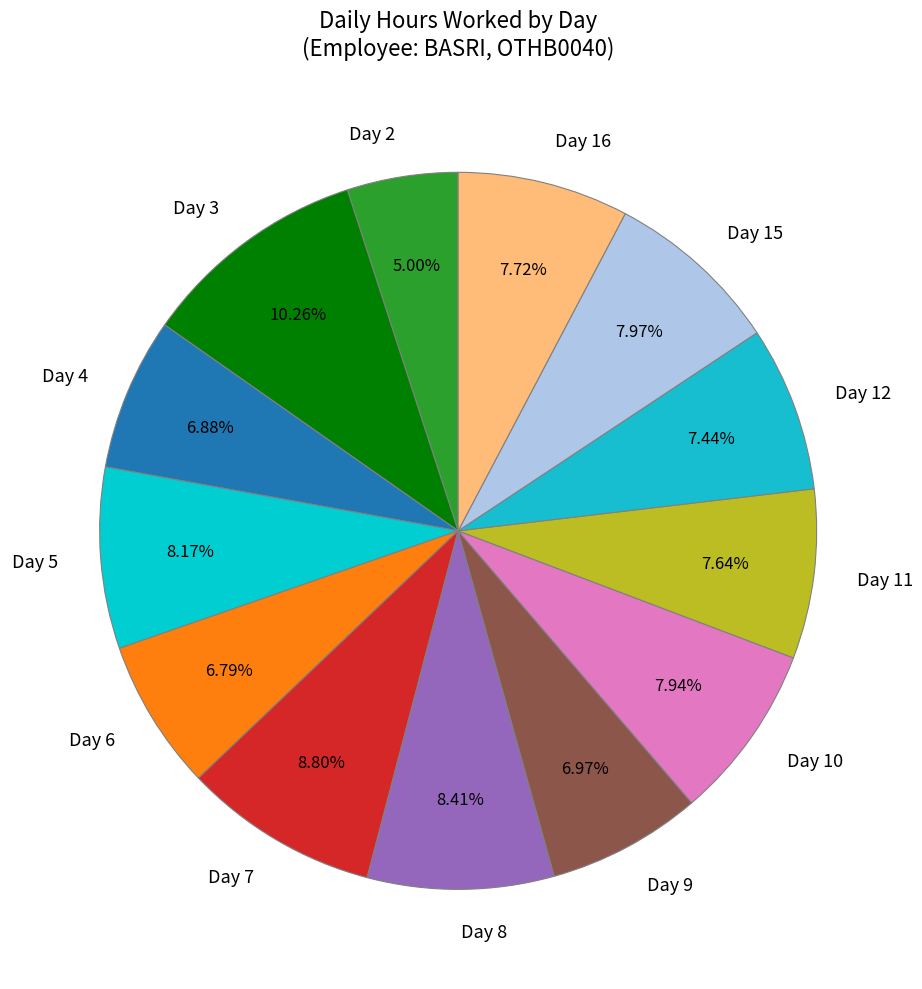

Which slice is the smallest?

Day 2